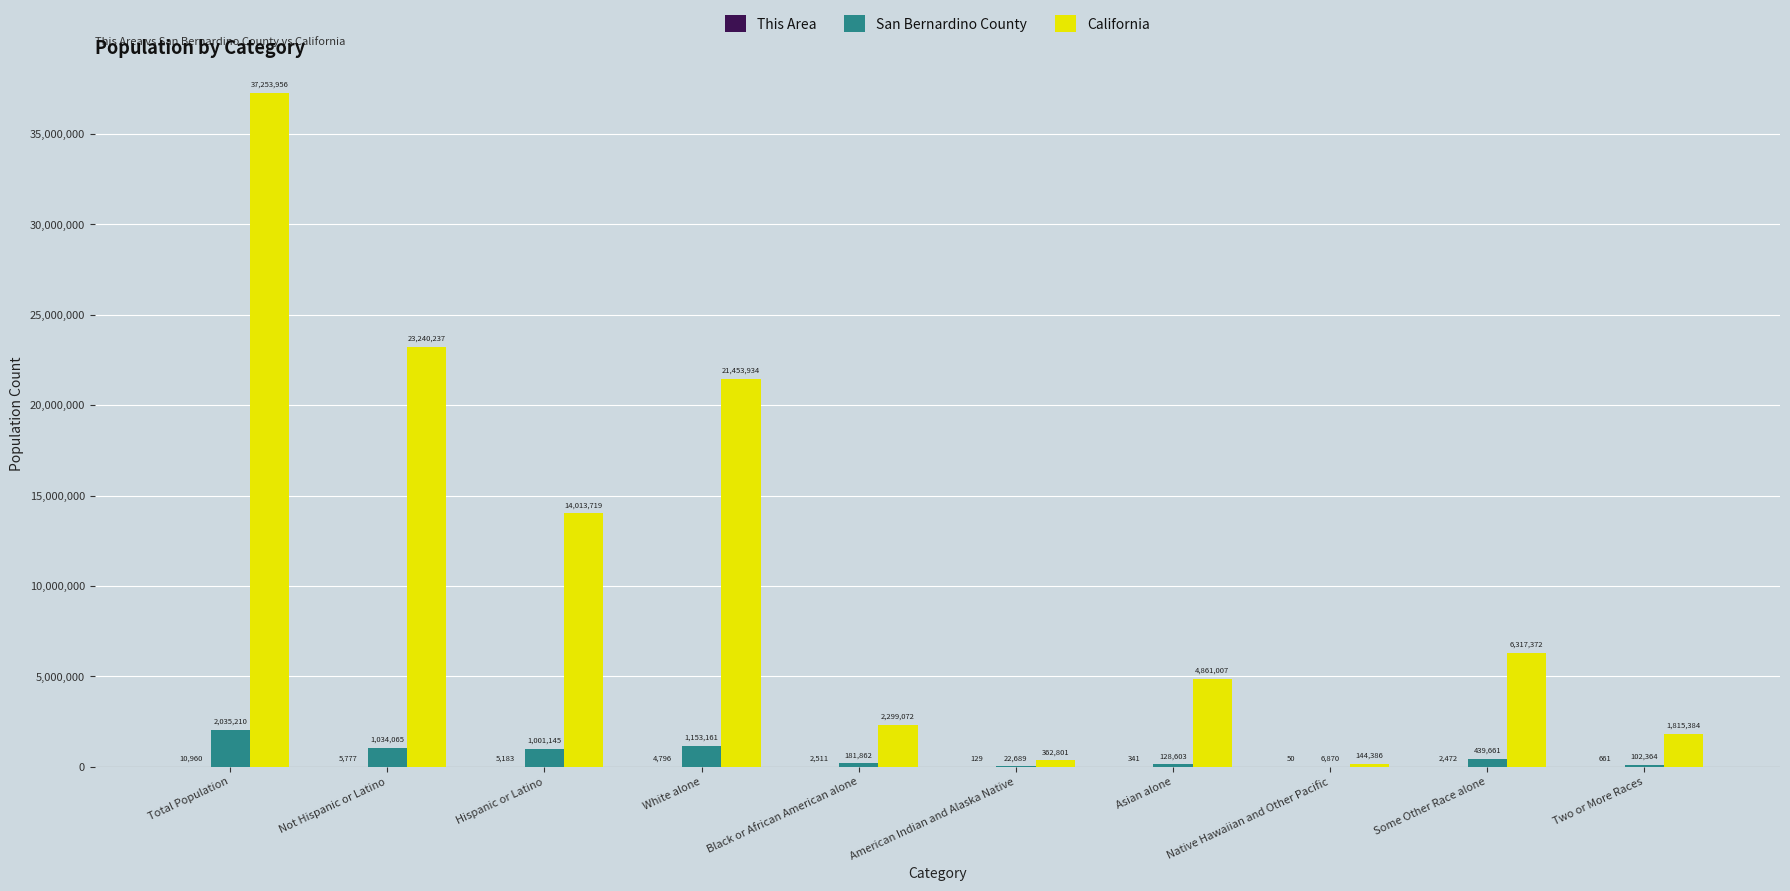

The value of California at Asian alone is 4861007. True or false?

True